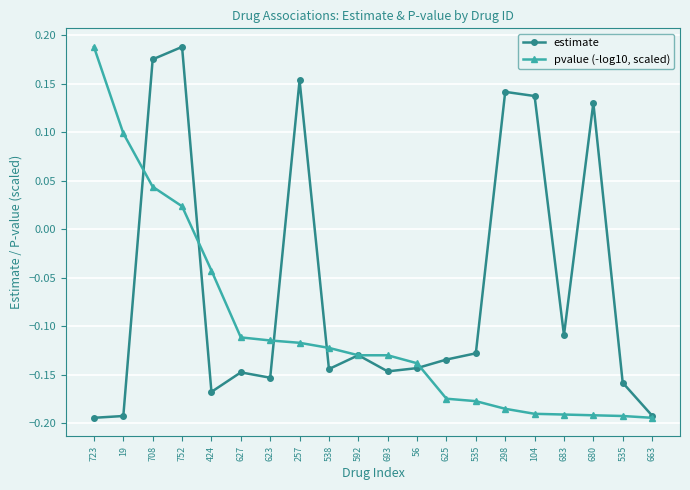

How many values in pvalue (-log10, scaled) are above zero?

4